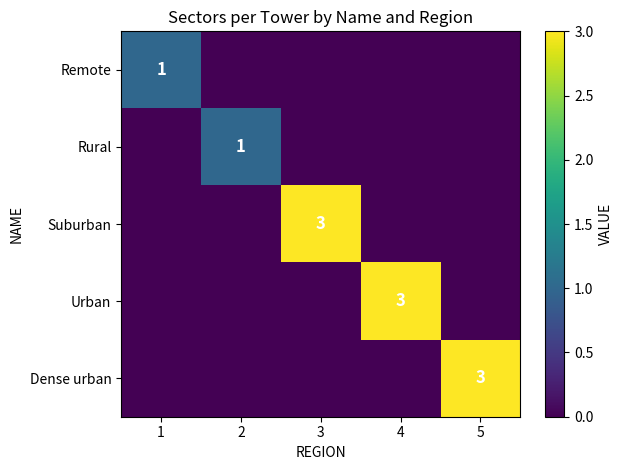

True or false: Urban has a value of 5 at 4.

False